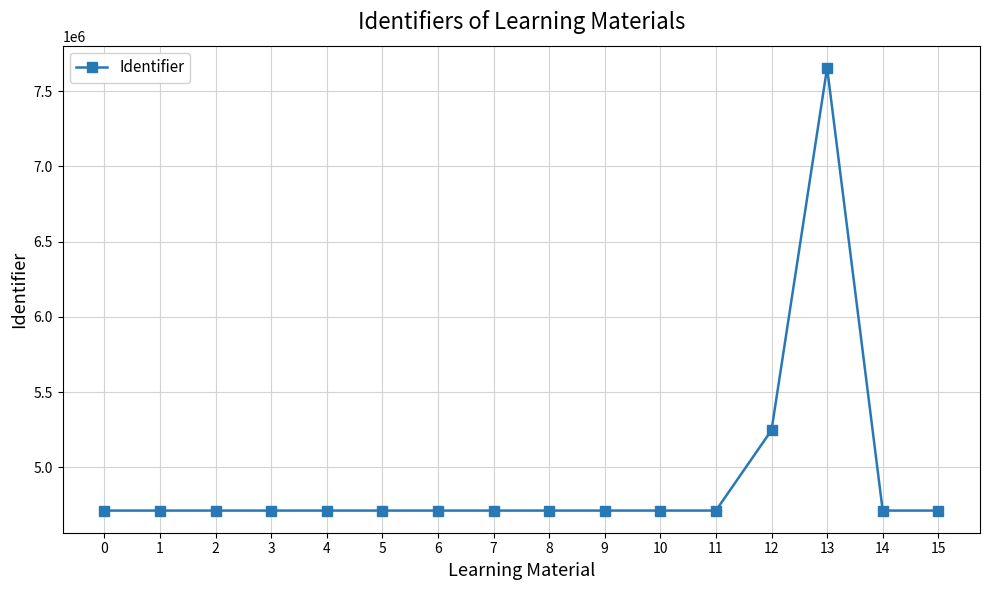

Is it true that the value at 3 is 4712341?

True